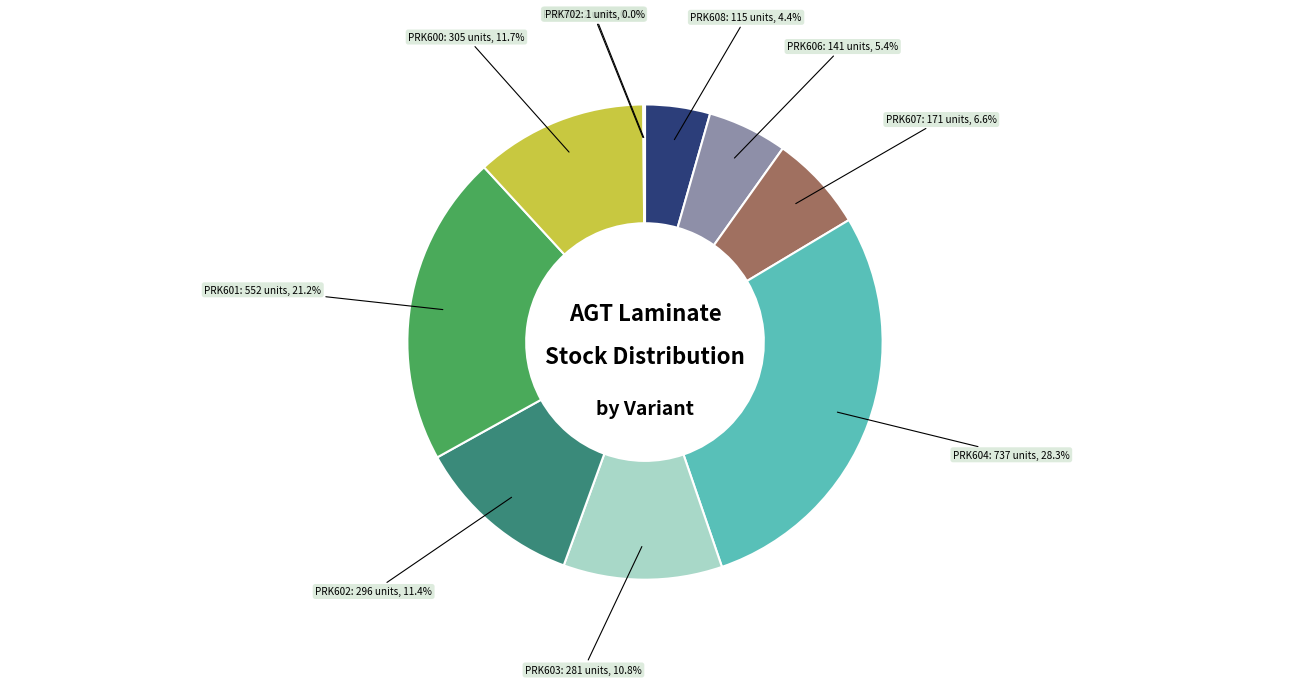

Is there any slice that represents more than half of the pie?

No